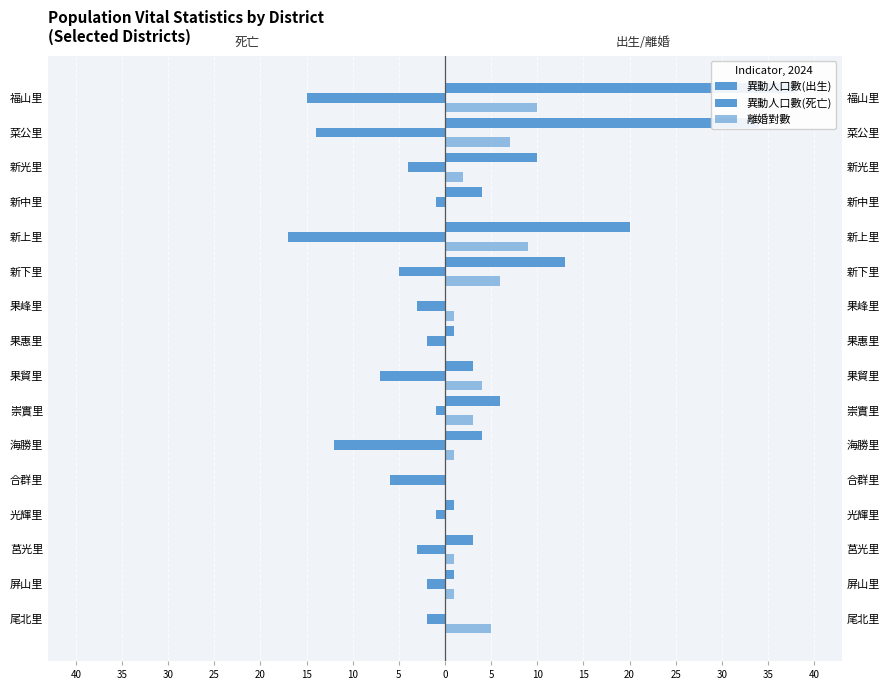

The value of 異動人口數(死亡) at 菜公里 is -18. True or false?

False